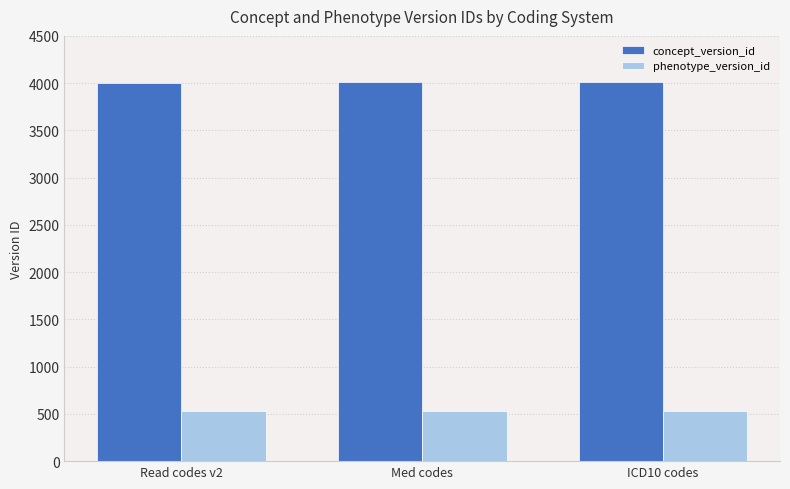

What is the maximum value shown in the chart?

4009